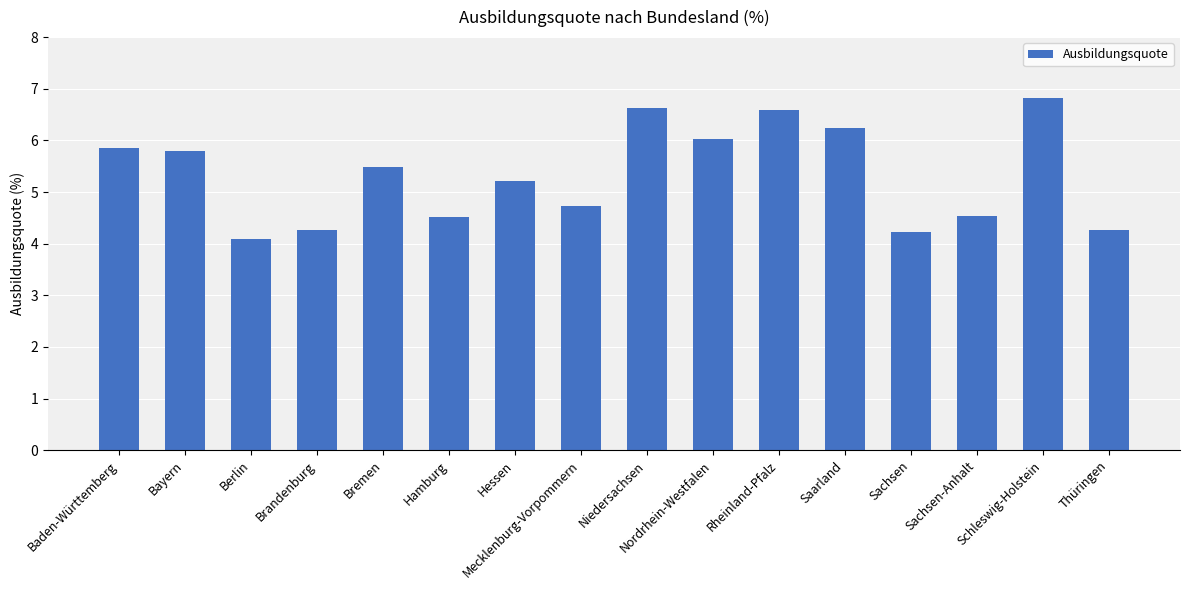

Reading left to right, list all the values displayed in this chart.

Baden-Württemberg=5.9	Bayern=5.8	Berlin=4.1	Brandenburg=4.3	Bremen=5.5	Hamburg=4.5	Hessen=5.2	Mecklenburg-Vorpommern=4.7	Niedersachsen=6.6	Nordrhein-Westfalen=6.0	Rheinland-Pfalz=6.6	Saarland=6.2	Sachsen=4.2	Sachsen-Anhalt=4.5	Schleswig-Holstein=6.8	Thüringen=4.3